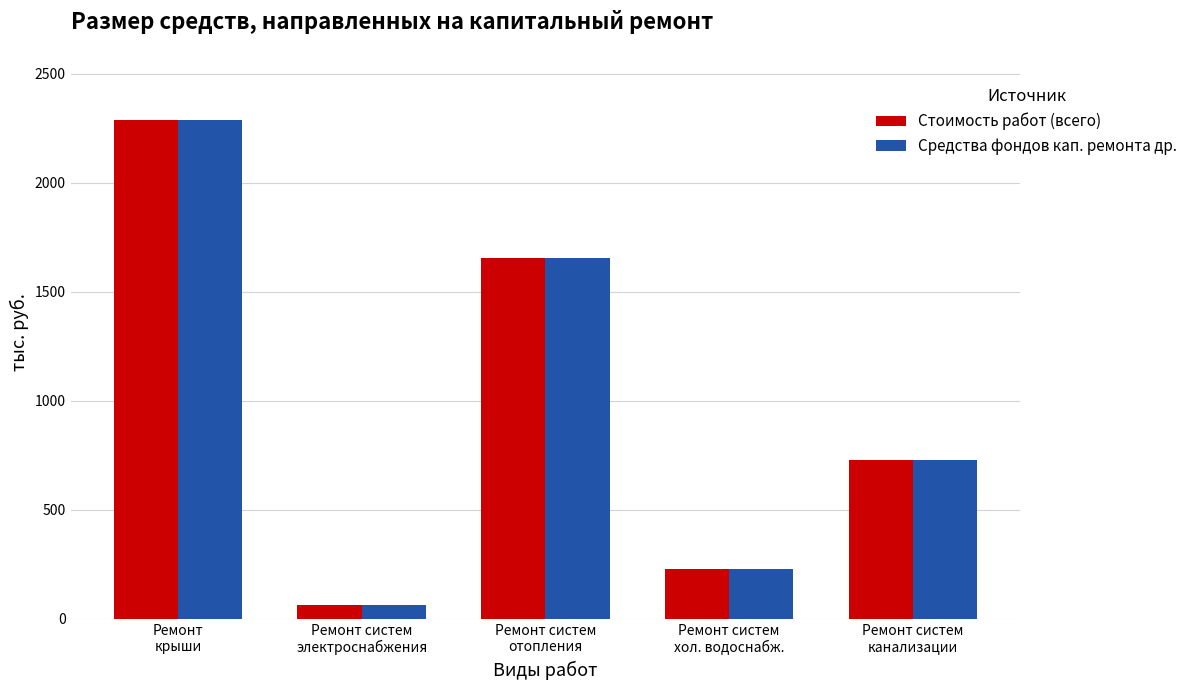

The value of Средства фондов кап. ремонта др. at Ремонт
крыши is 1195.0. True or false?

False